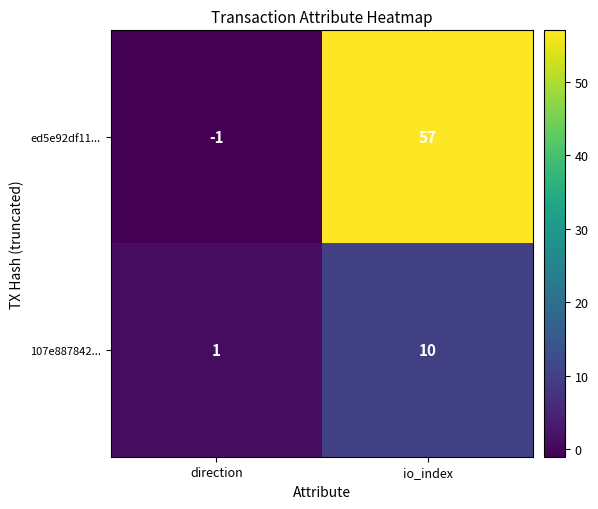

True or false: 107e887842... has a value of 1 at direction.

True